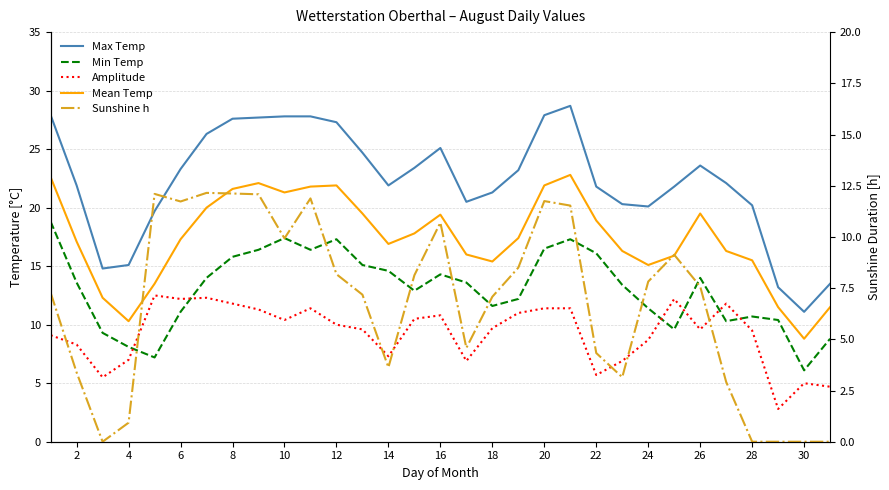

What is the average value of the Sunshine h series?

6.8